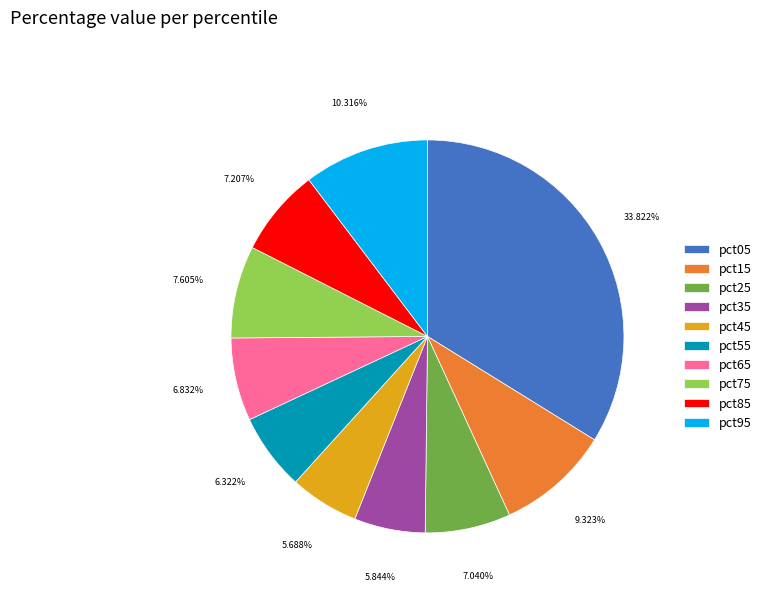

Is there a majority slice in this chart?

No